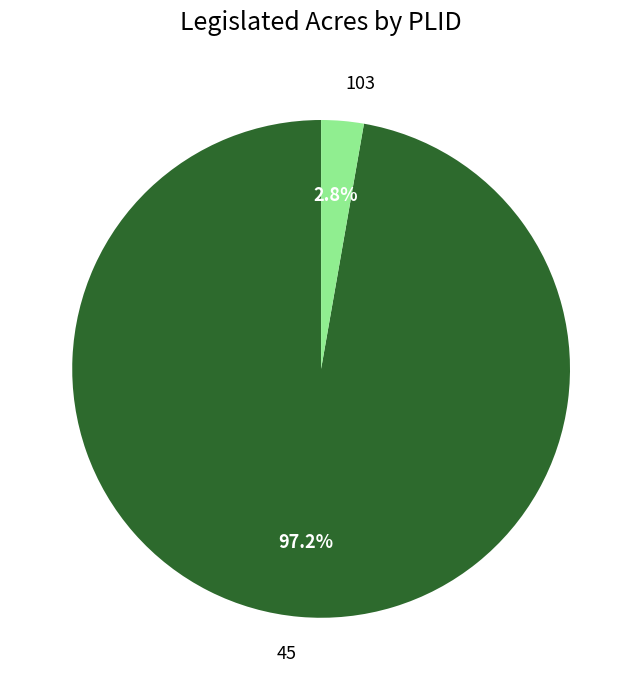

How many slices are in this pie chart?

2